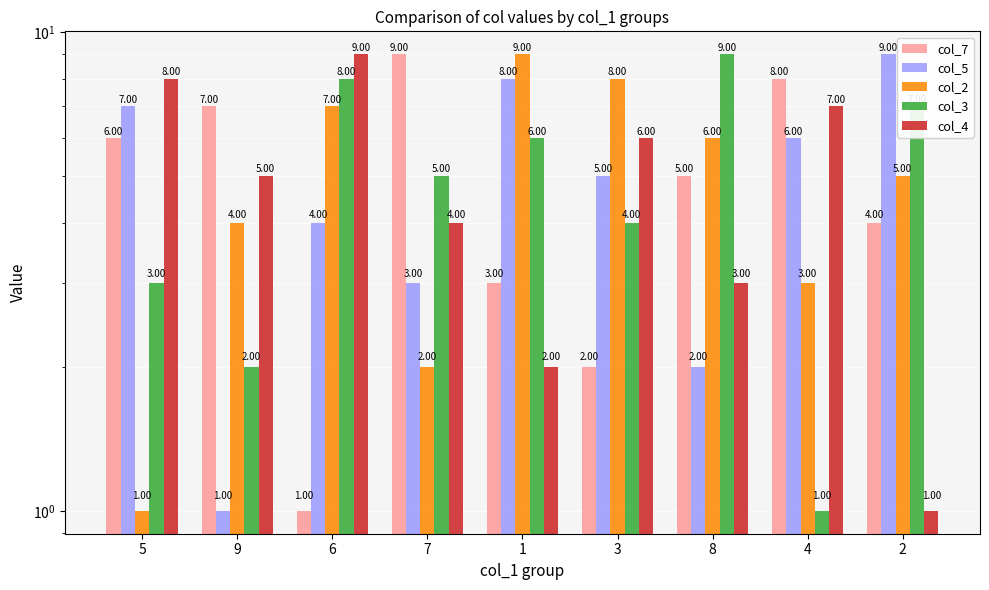

Rank the series by their maximum value, from lowest to highest.

col_7, col_5, col_2, col_3, col_4